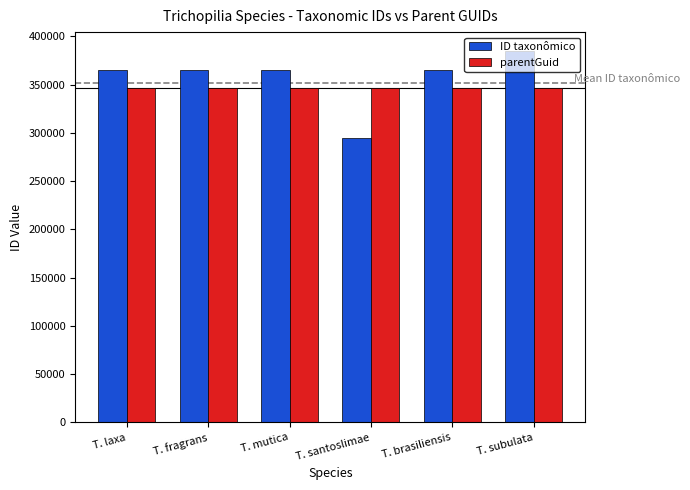

How many bars are there in each group?

2